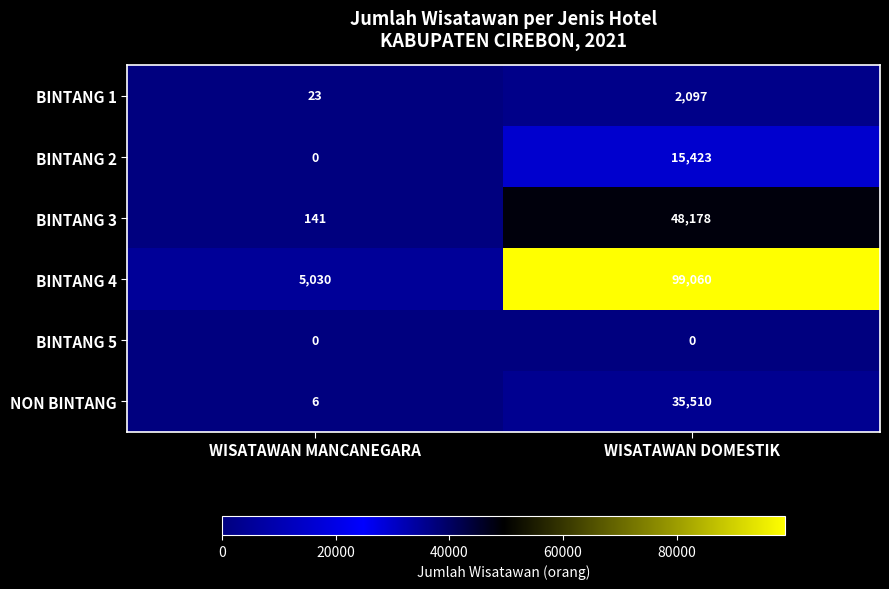

Rank the series at WISATAWAN DOMESTIK from highest to lowest value.

BINTANG 4, BINTANG 3, NON BINTANG, BINTANG 2, BINTANG 1, BINTANG 5